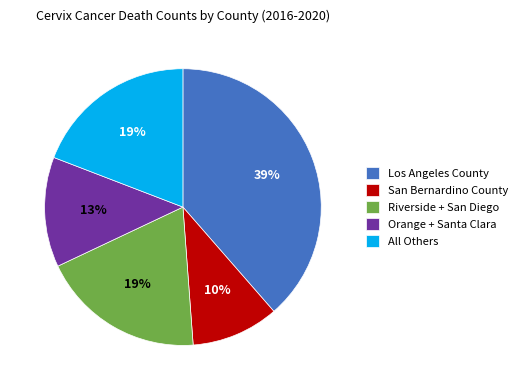

Which category has the smallest portion of the pie?

San Bernardino County